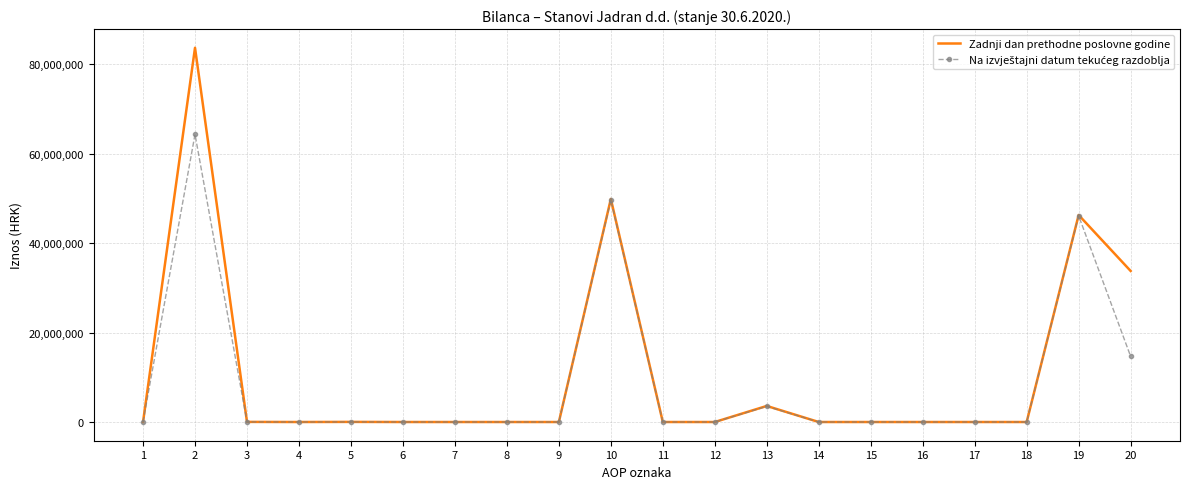

Which series has the widest spread of values?

Zadnji dan prethodne poslovne godine